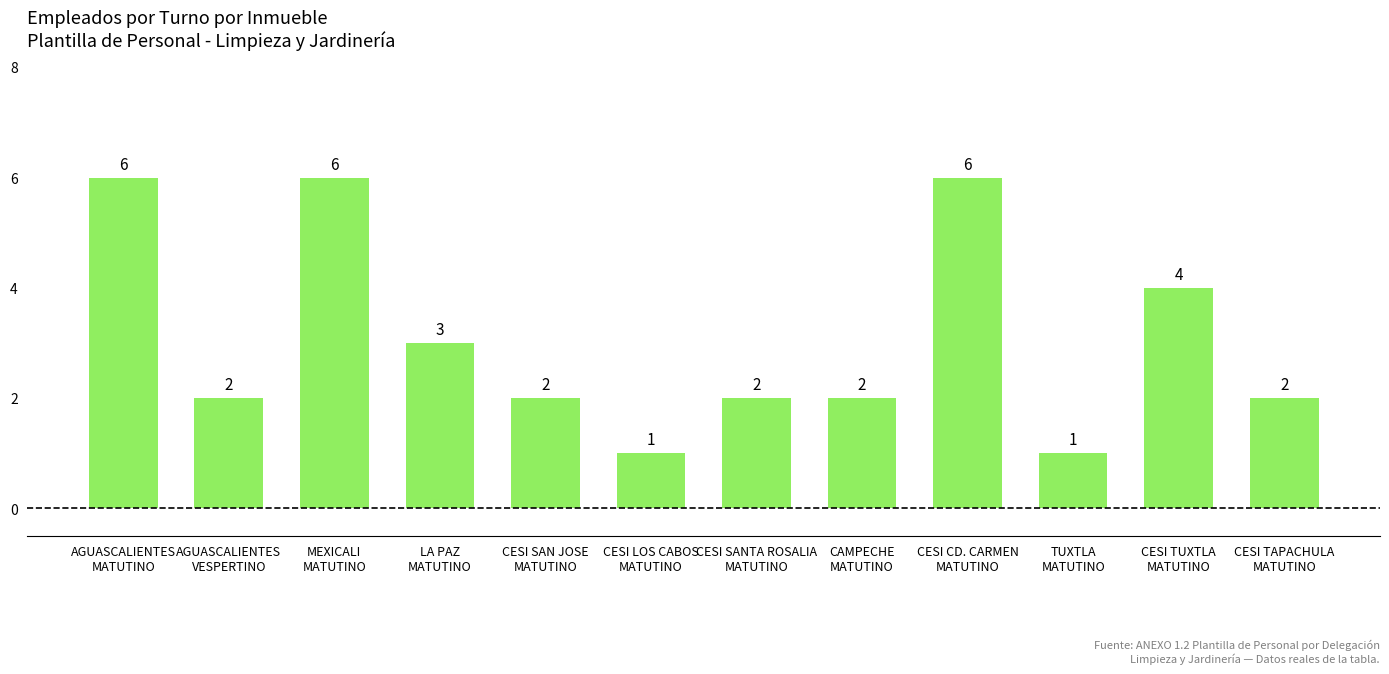

Which has a higher value, CESI SANTA ROSALIA
MATUTINO or LA PAZ
MATUTINO?

LA PAZ
MATUTINO